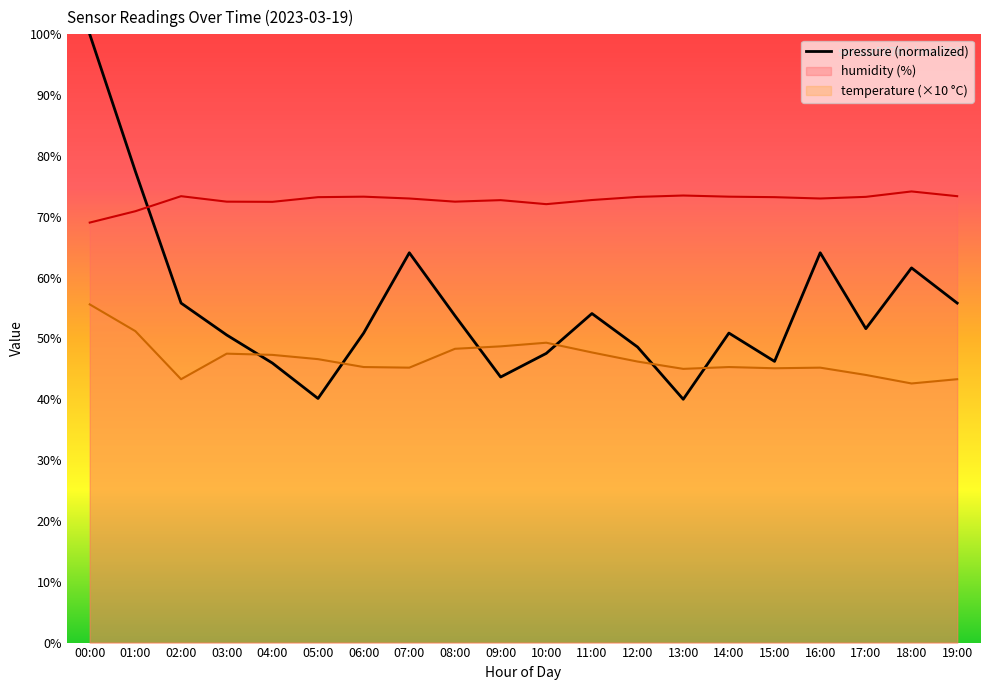

Does the chart display data point markers on the line(s)?

No